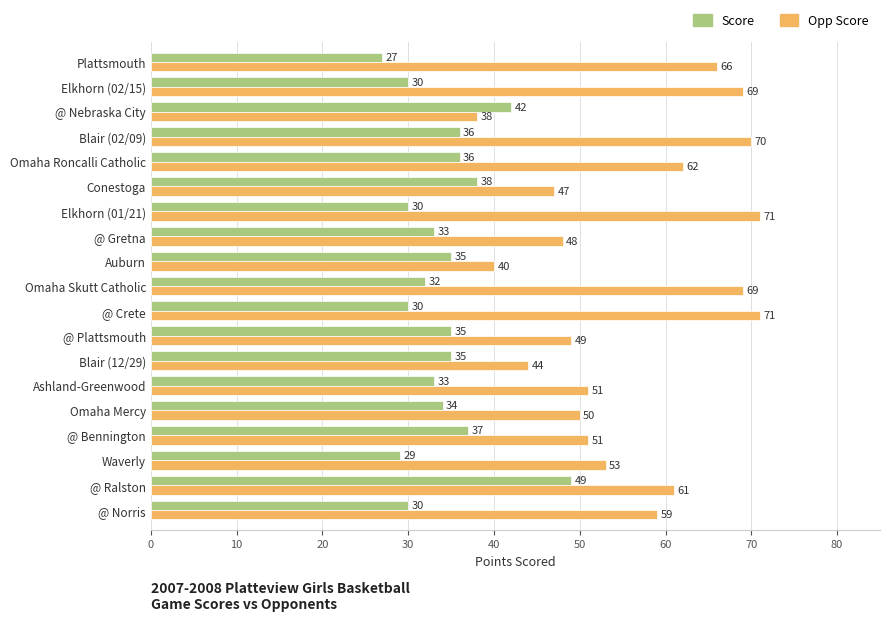

At Elkhorn (02/15), list the series in order from largest to smallest.

Opp Score, Score